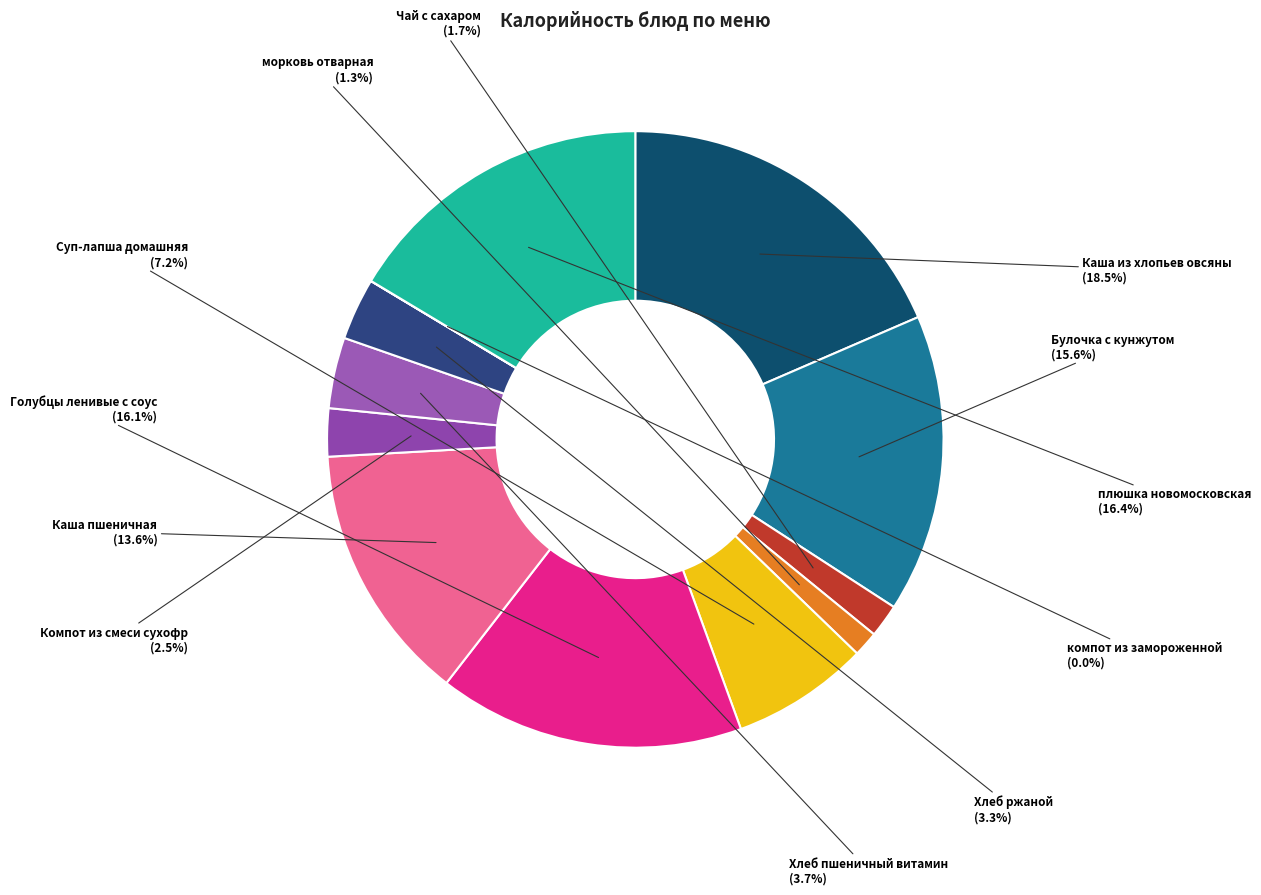

How many slices are in this pie chart?

12